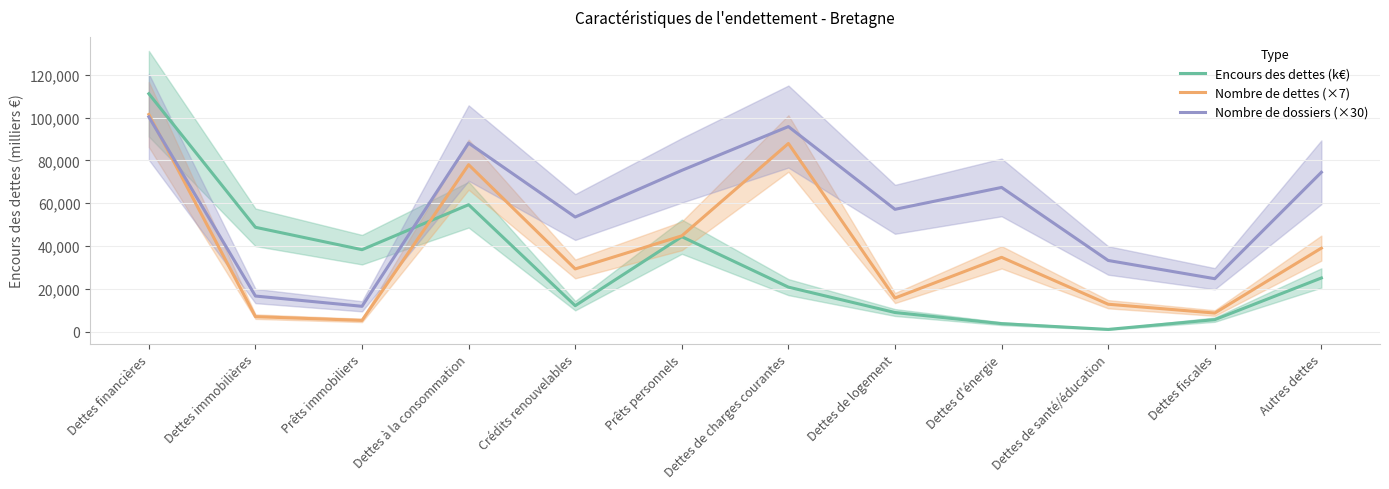

After their last crossing, which series has the higher values: Nombre de dettes (×7) or Nombre de dossiers (×30)?

Nombre de dossiers (×30)